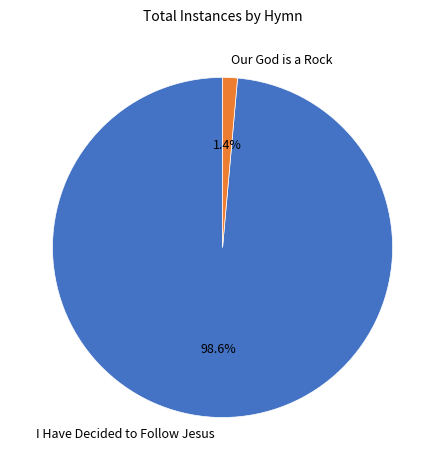

To the nearest percent, what percentage of the pie is Our God is a Rock?

1%